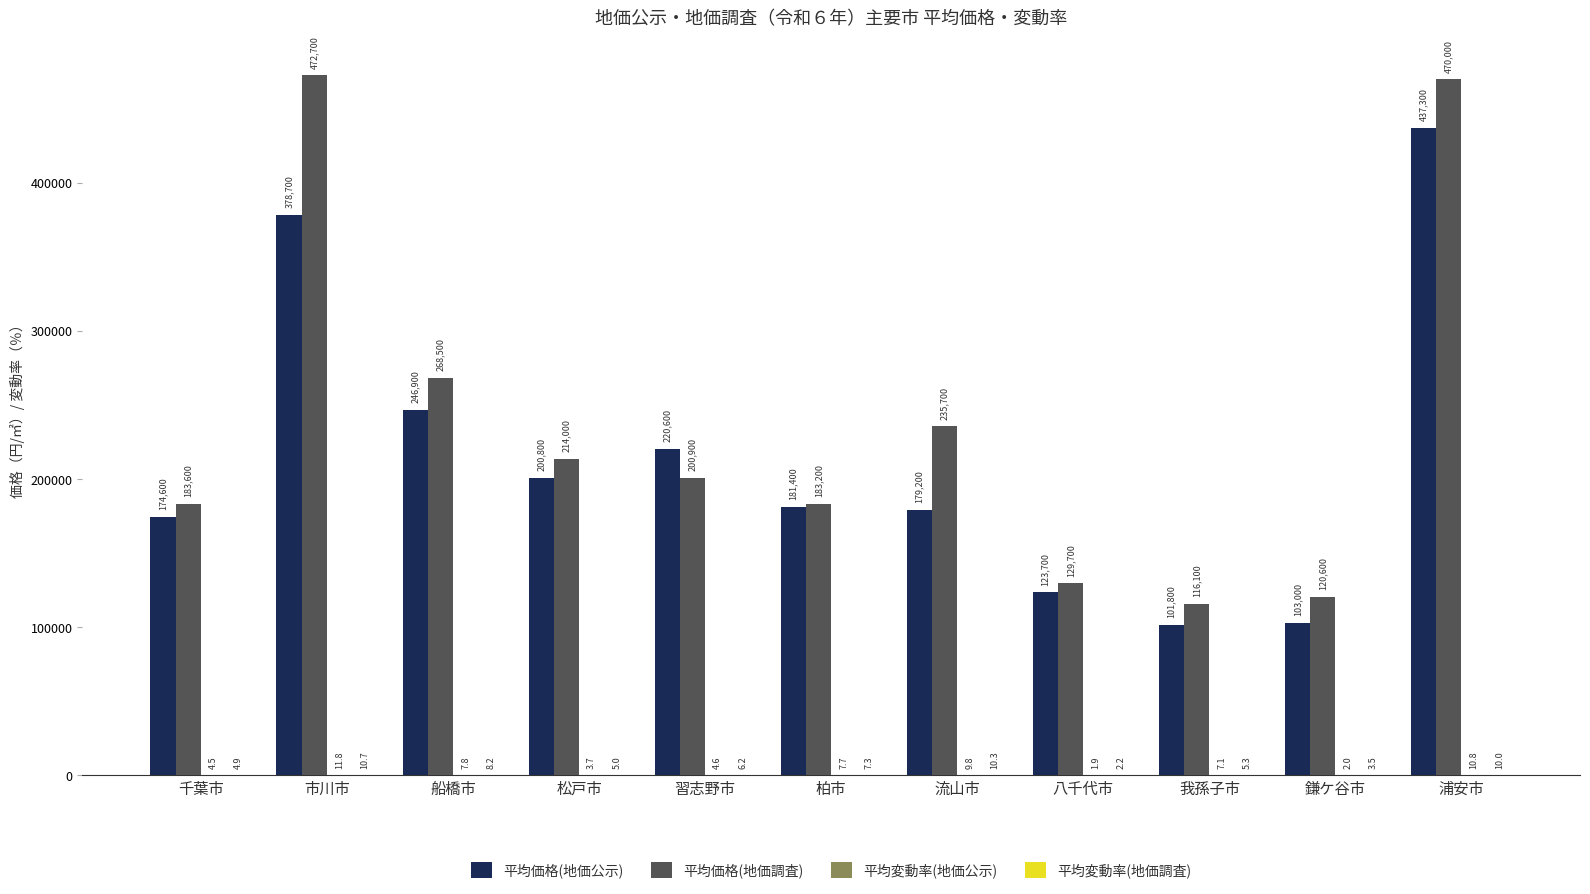

Which category has the highest value in the 平均価格(地価公示) series?

浦安市